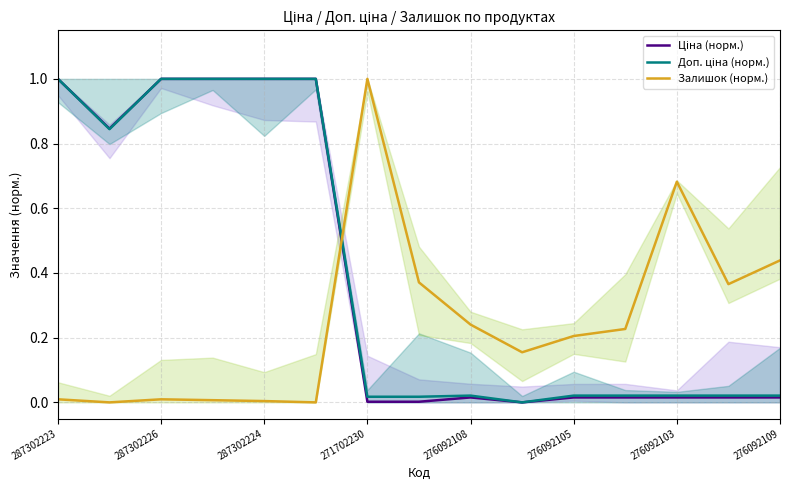

What is the difference between the maximum and minimum values in the Доп. ціна (норм.) series?

1.0